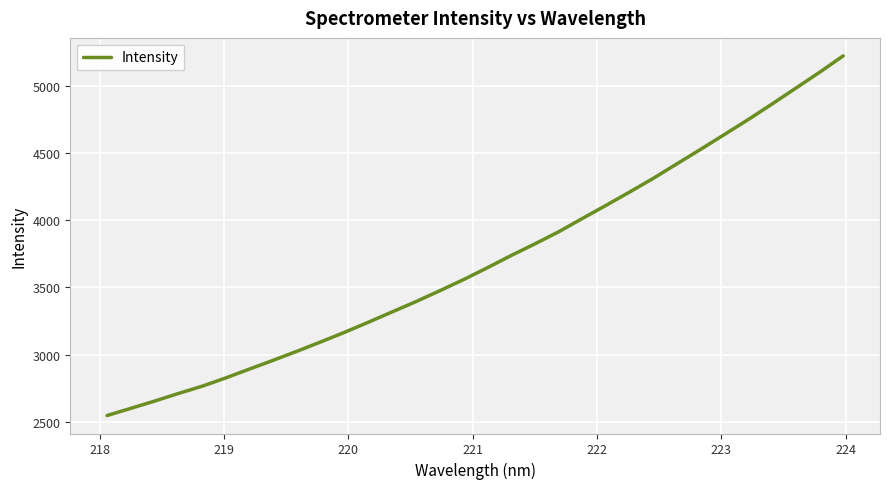

How many lines are shown in the chart?

1